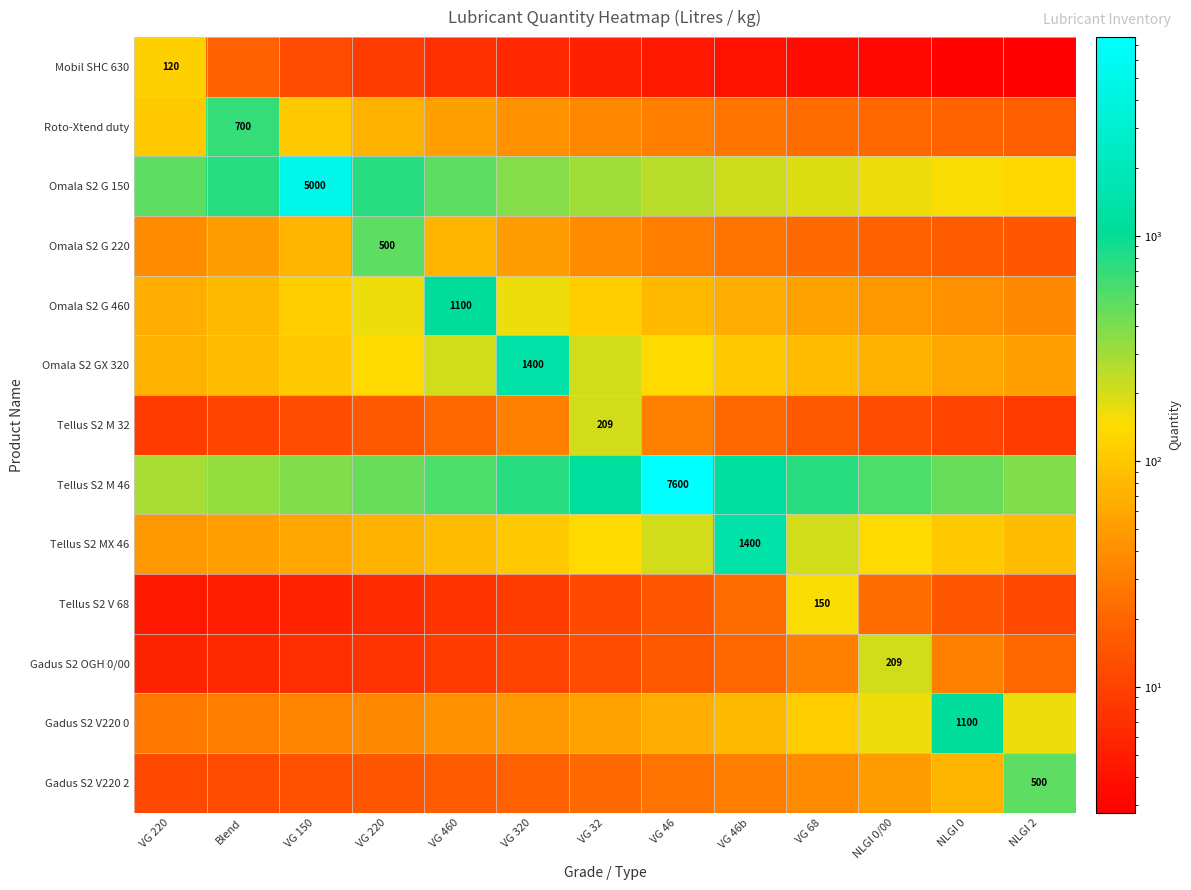

The Omala S2 G 220 series shows 21.4 at NLGI 2. True or false?

False